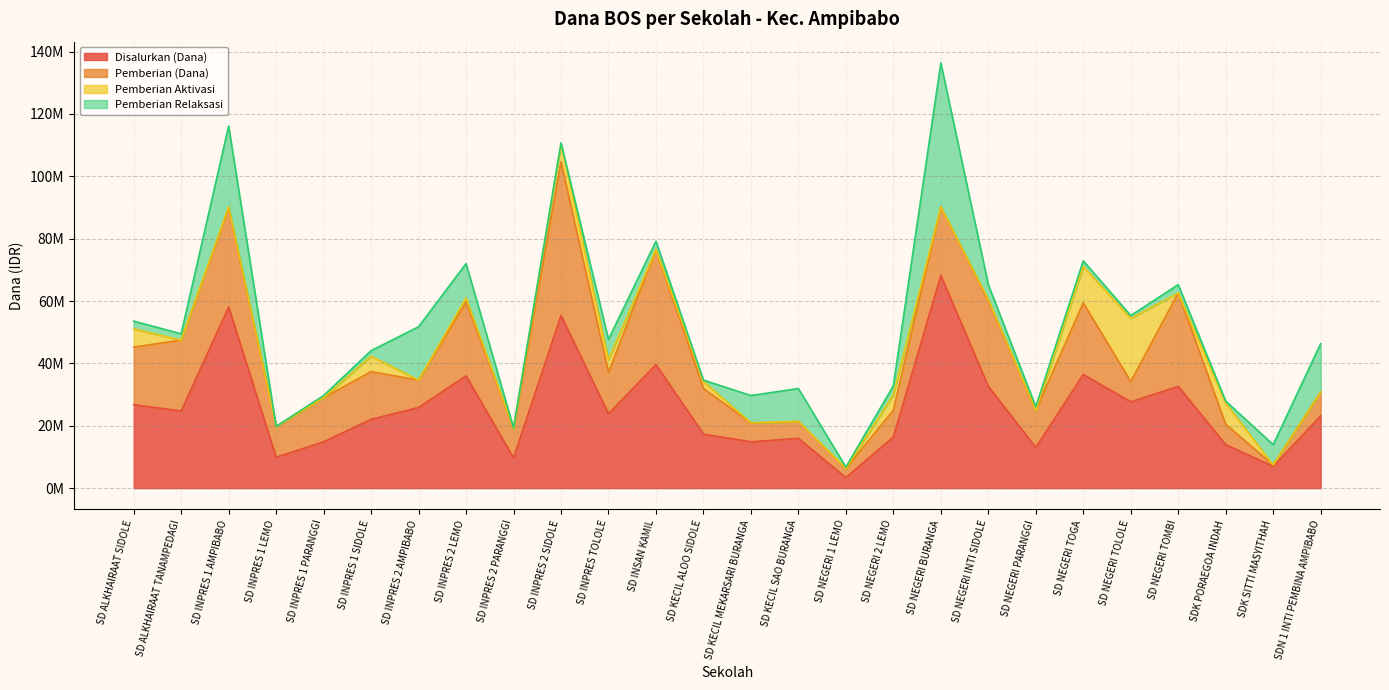

At which label is Pemberian Aktivasi closest to 10125000?

SD NEGERI TOGA